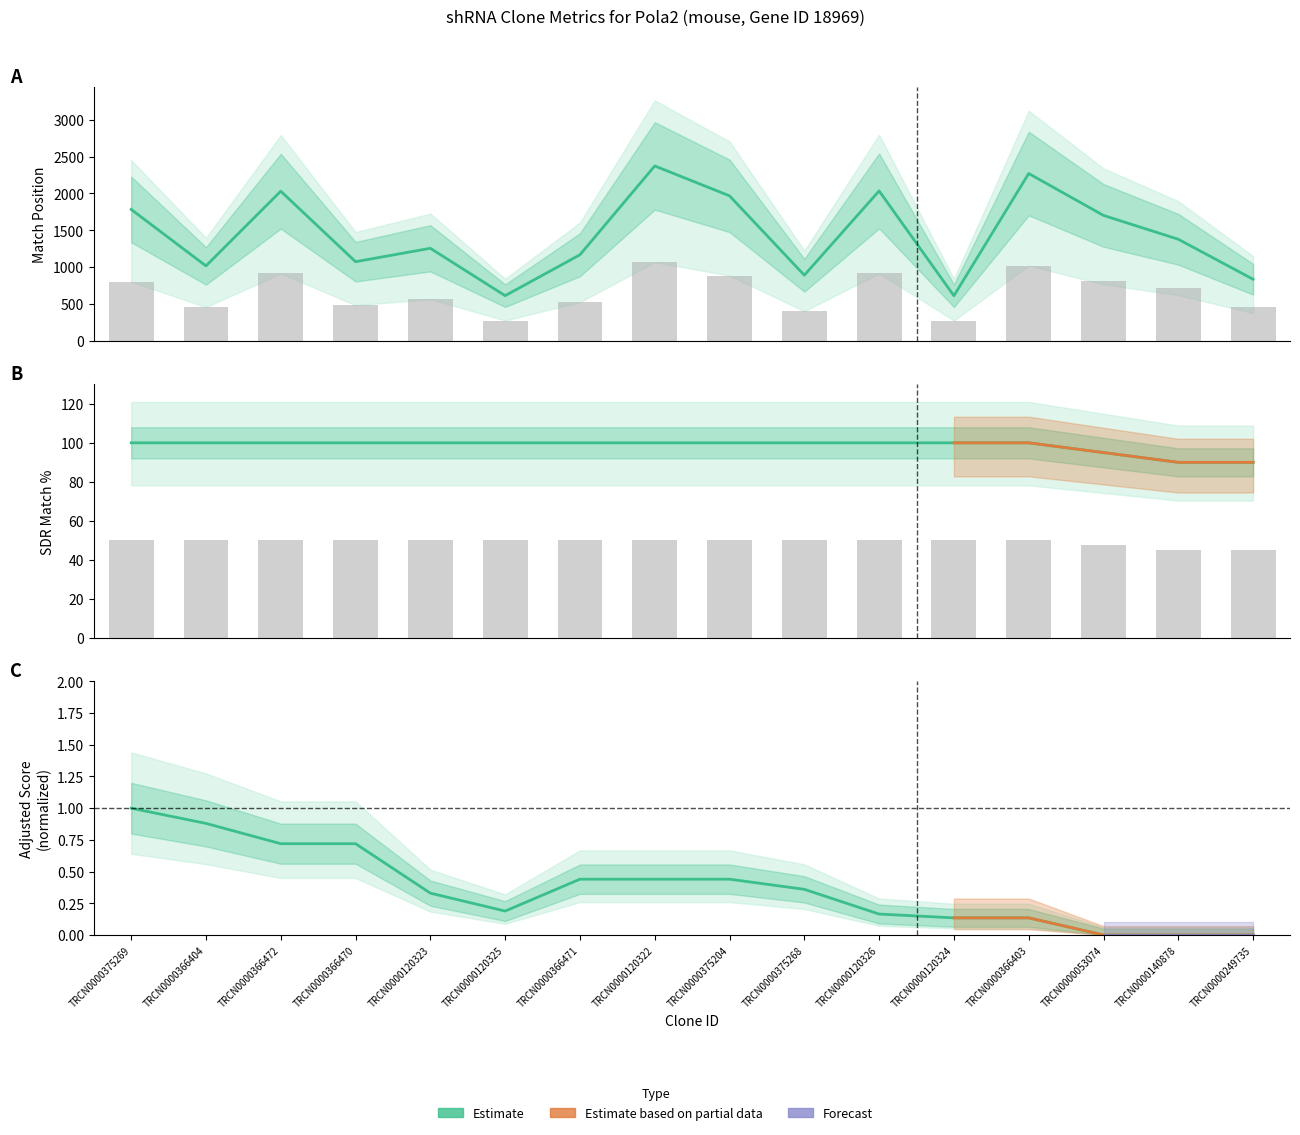

Reading right to left, extract all data points from this chart.

Match Position (estimate): TRCN0000249735=835.9	TRCN0000140878=1378.6	TRCN0000053074=1702.4	TRCN0000366403=2271.0	TRCN0000120324=612.0	TRCN0000120326=2035.0	TRCN0000375268=891.0	TRCN0000375204=1968.0	TRCN0000120322=2374.0	TRCN0000366471=1168.0	TRCN0000120325=613.0	TRCN0000120323=1256.0	TRCN0000366470=1074.0	TRCN0000366472=2031.0	TRCN0000366404=1017.0	TRCN0000375269=1784.0
SDR Match % (estimate): TRCN0000249735=90.0	TRCN0000140878=90.0	TRCN0000053074=95.0	TRCN0000366403=100.0	TRCN0000120324=100.0	TRCN0000120326=100.0	TRCN0000375268=100.0	TRCN0000375204=100.0	TRCN0000120322=100.0	TRCN0000366471=100.0	TRCN0000120325=100.0	TRCN0000120323=100.0	TRCN0000366470=100.0	TRCN0000366472=100.0	TRCN0000366404=100.0	TRCN0000375269=100.0
Adjusted Score (estimate): TRCN0000249735=0.0	TRCN0000140878=0.0	TRCN0000053074=0.0	TRCN0000366403=0.1	TRCN0000120324=0.1	TRCN0000120326=0.2	TRCN0000375268=0.4	TRCN0000375204=0.4	TRCN0000120322=0.4	TRCN0000366471=0.4	TRCN0000120325=0.2	TRCN0000120323=0.3	TRCN0000366470=0.7	TRCN0000366472=0.7	TRCN0000366404=0.9	TRCN0000375269=1.0